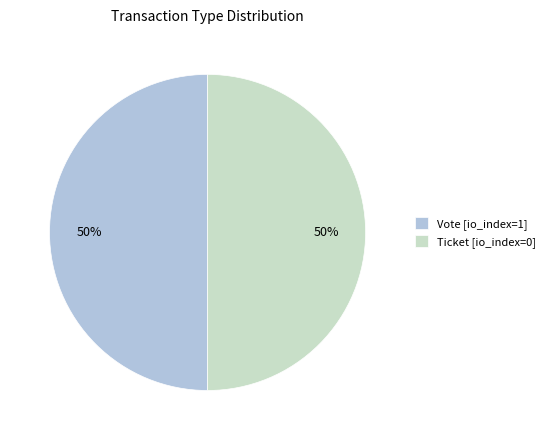

Is it true that Vote [io_index=1] is 50% of the pie?

True